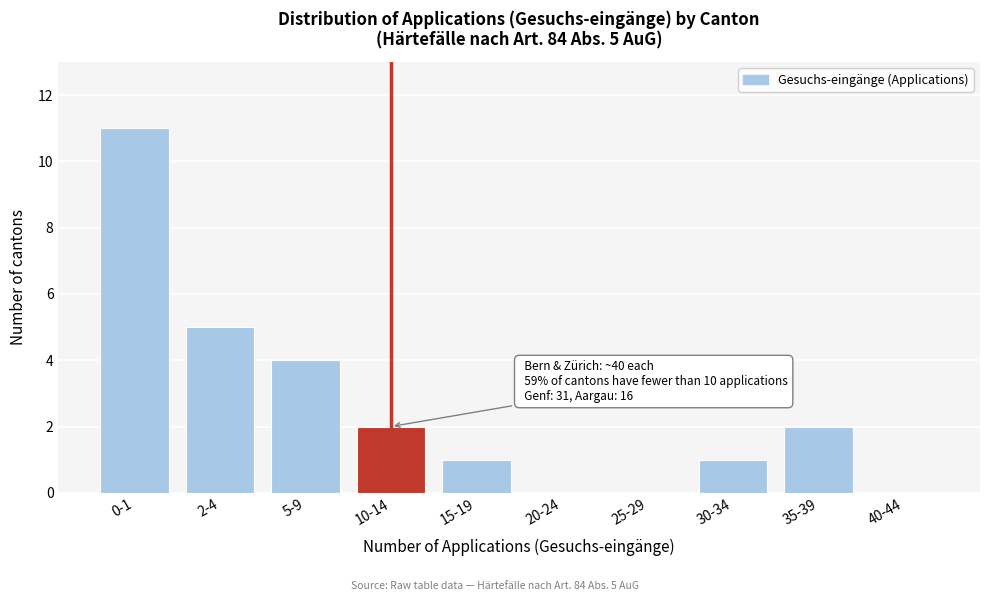

Reading left to right, extract all data points from this chart.

0-1=11	2-4=5	5-9=4	10-14=2	15-19=1	20-24=0	25-29=0	30-34=1	35-39=2	40-44=0